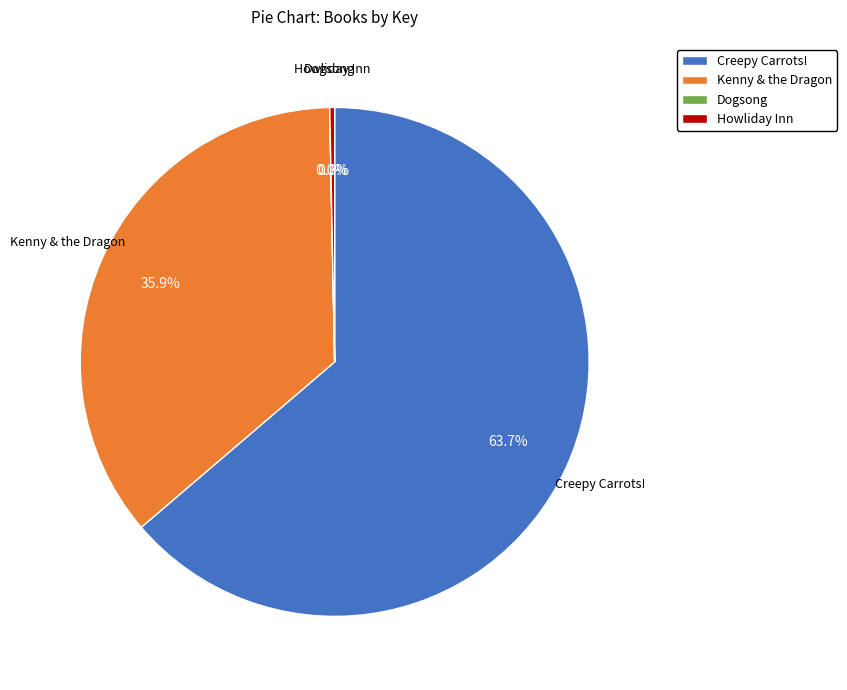

Is Howliday Inn the majority of the pie?

No